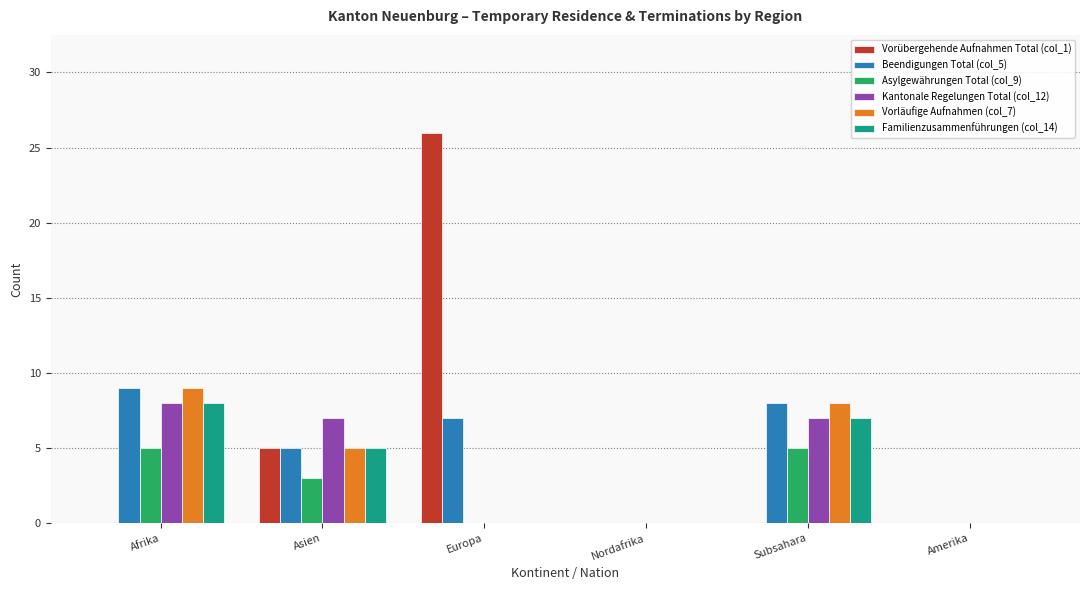

At which label does Kantonale Regelungen Total (col_12) reach its peak?

Afrika